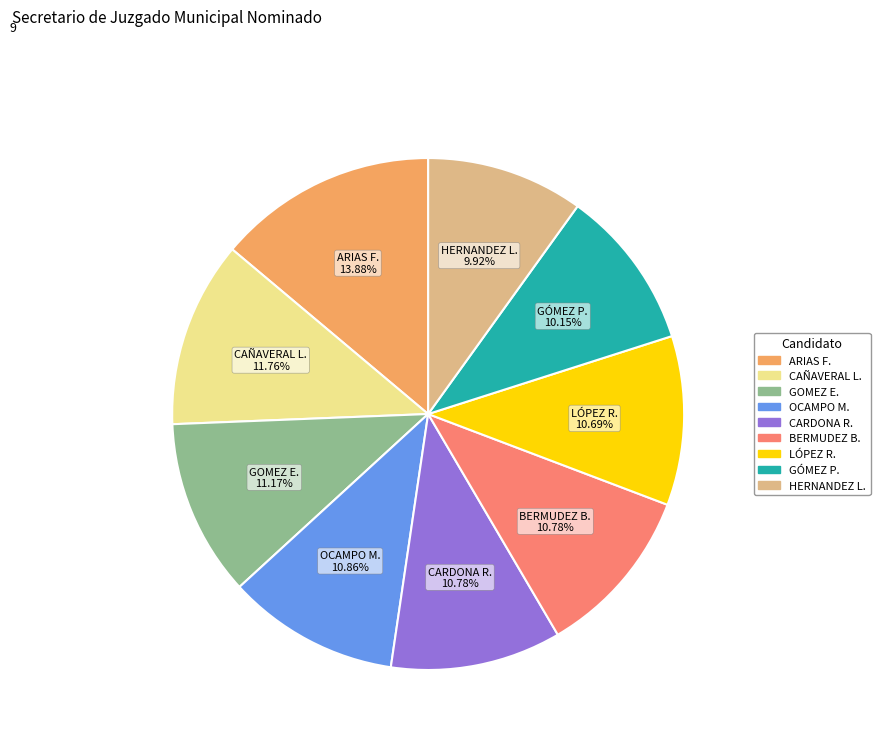

Approximately how many times larger is the value at ARIAS F. 13.88% compared to CAÑAVERAL L. 11.76%?

1.2